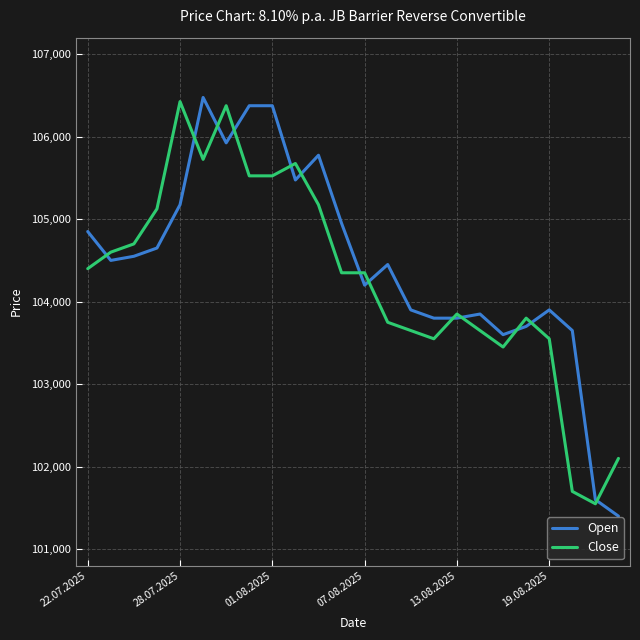

Count the number of categories in the chart.

24